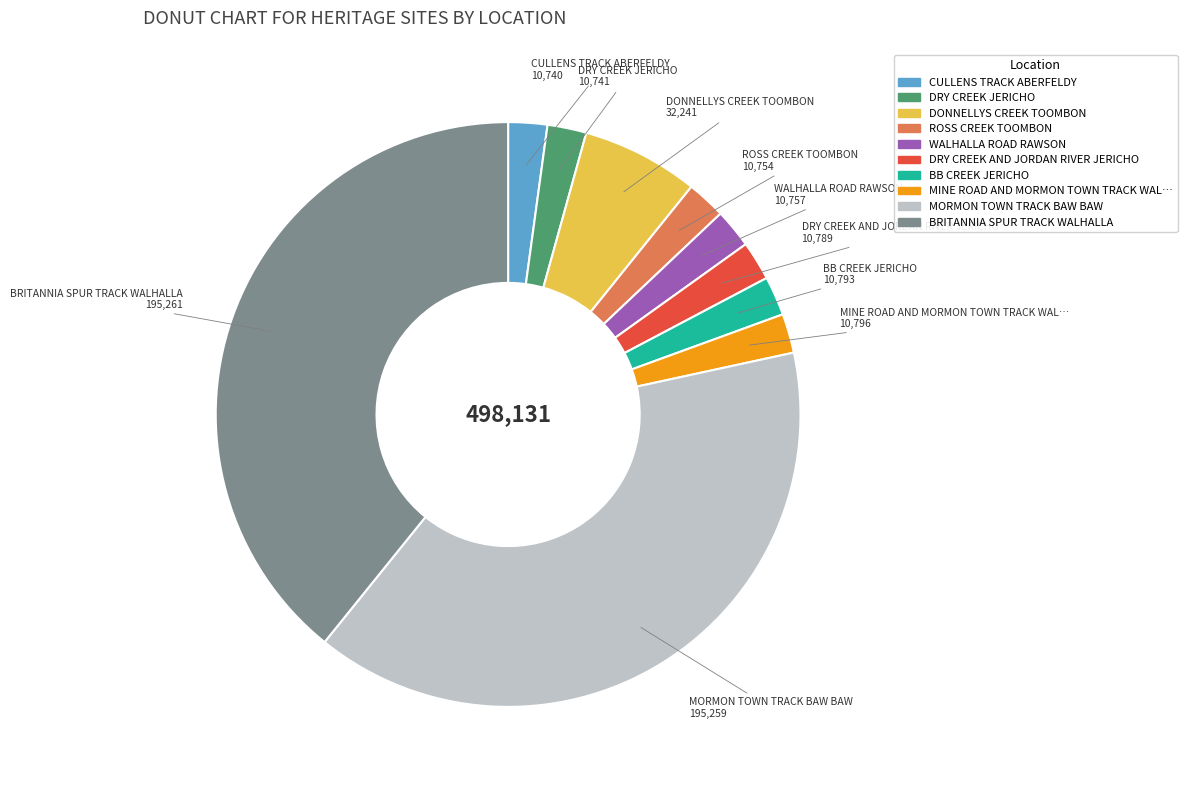

What is the ratio of the value at MORMON TOWN TRACK BAW BAW to the value at BB CREEK JERICHO?

18.1